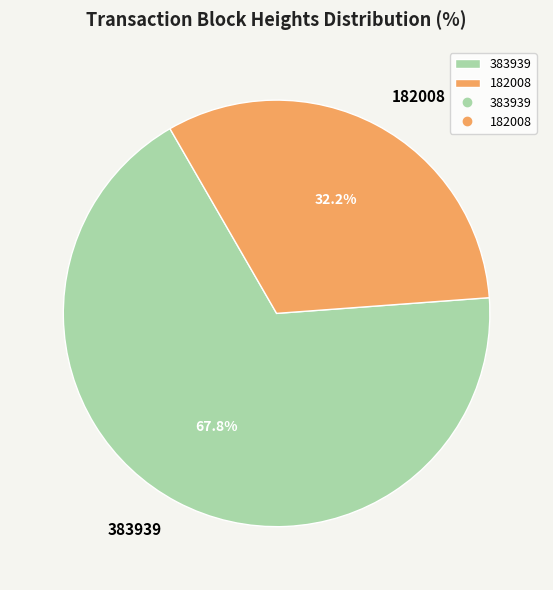

How many slices are in this pie chart?

2